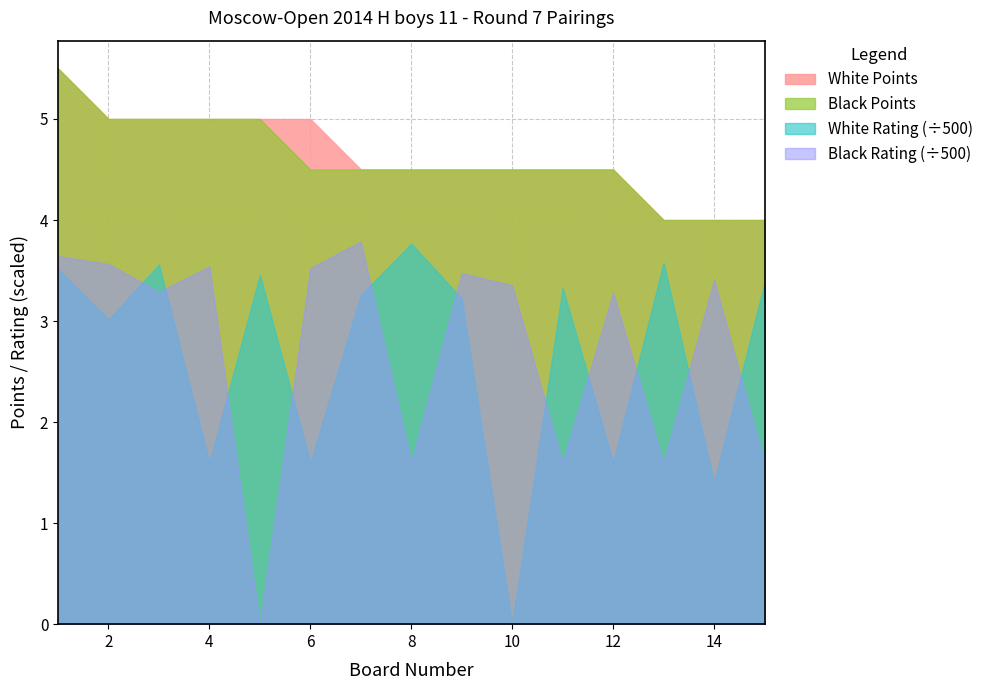

At which label is Black Points closest to 4?

13